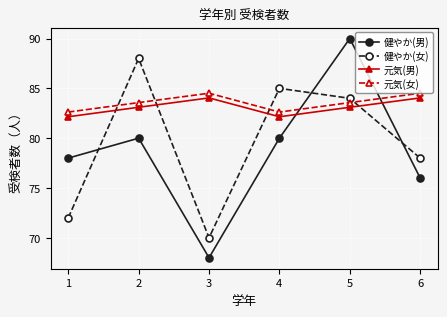

At 5, list the series in order from smallest to largest.

元気(男), 元気(女), 健やか(女), 健やか(男)